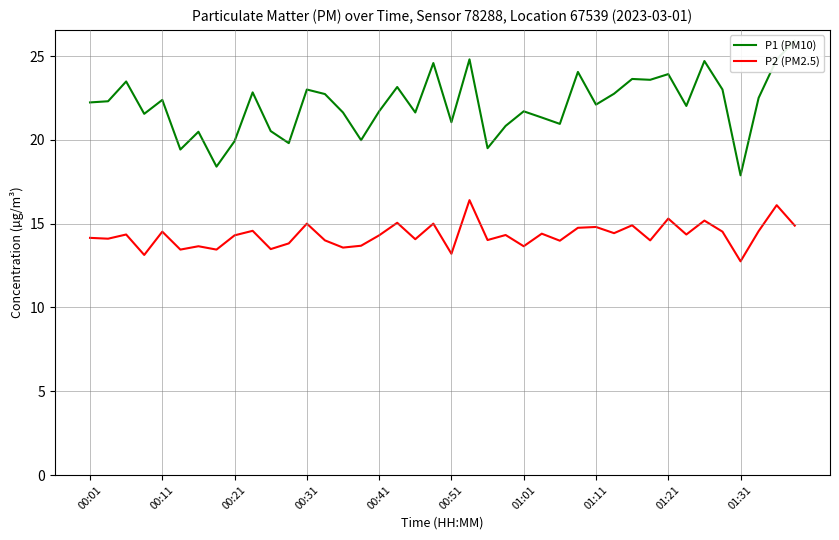

The P2 (PM2.5) series shows 3.1 at 01:21. True or false?

False